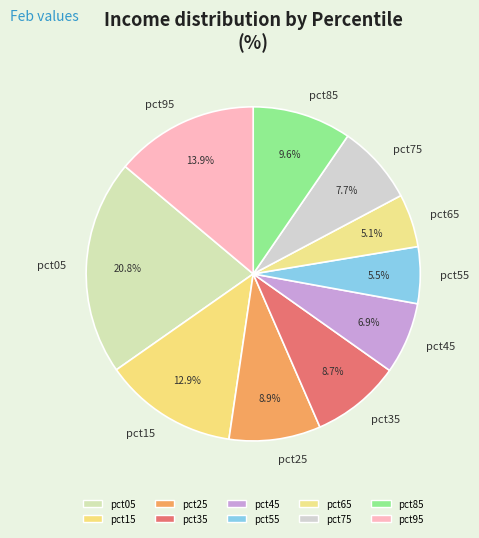

Which category has the biggest portion of the pie?

pct05